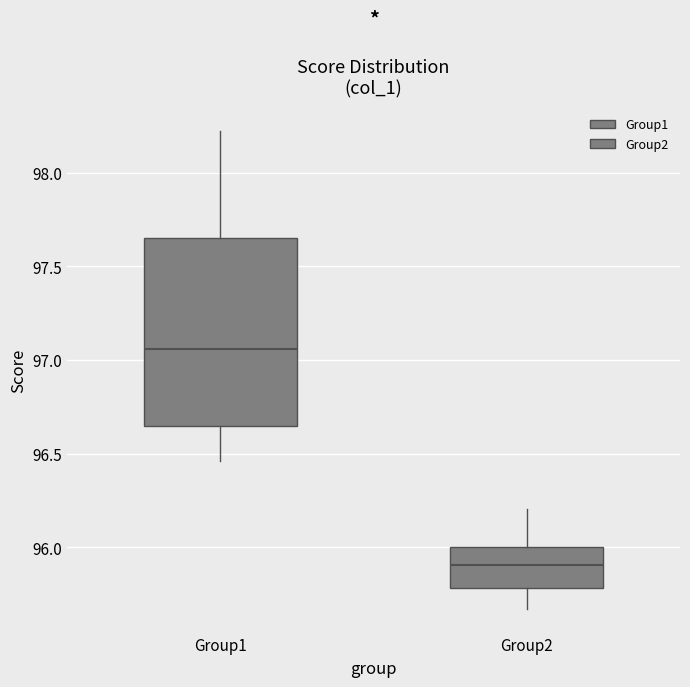

Where does the lower whisker of the box for Group2 end on the y-axis? The values are not printed on the chart, so give them approximately, as read against the axis.

95.65